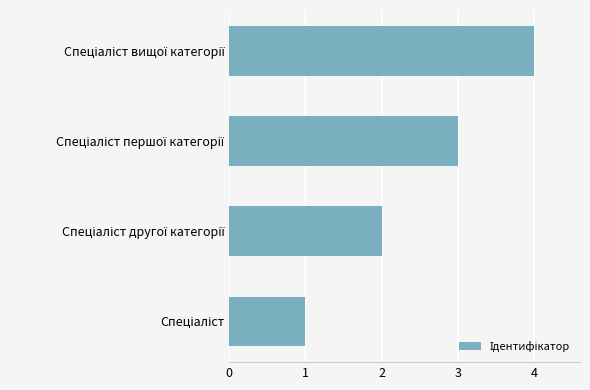

What is the sum of all values?

10